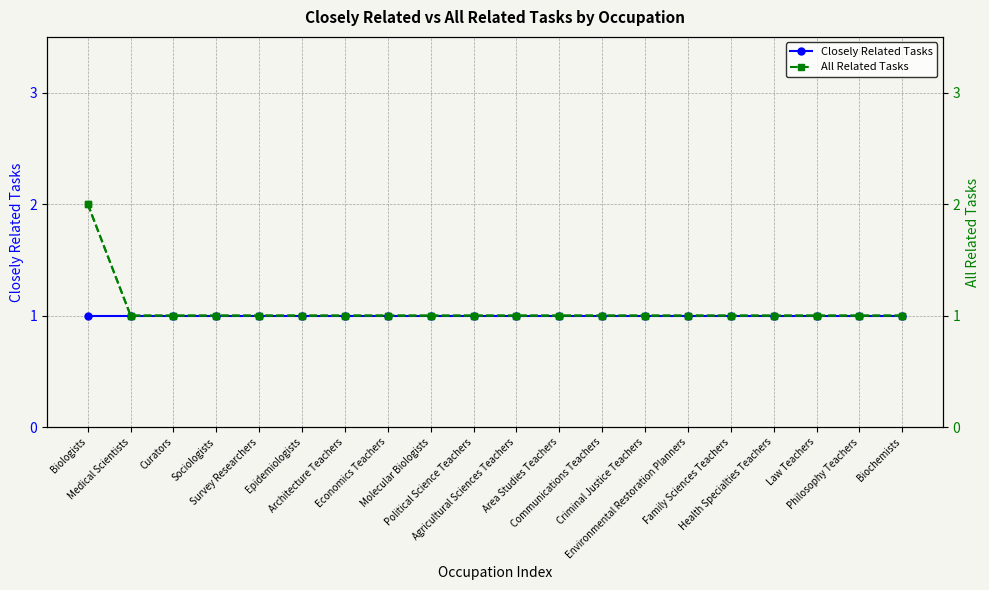

What is the minimum value shown in the chart?

1